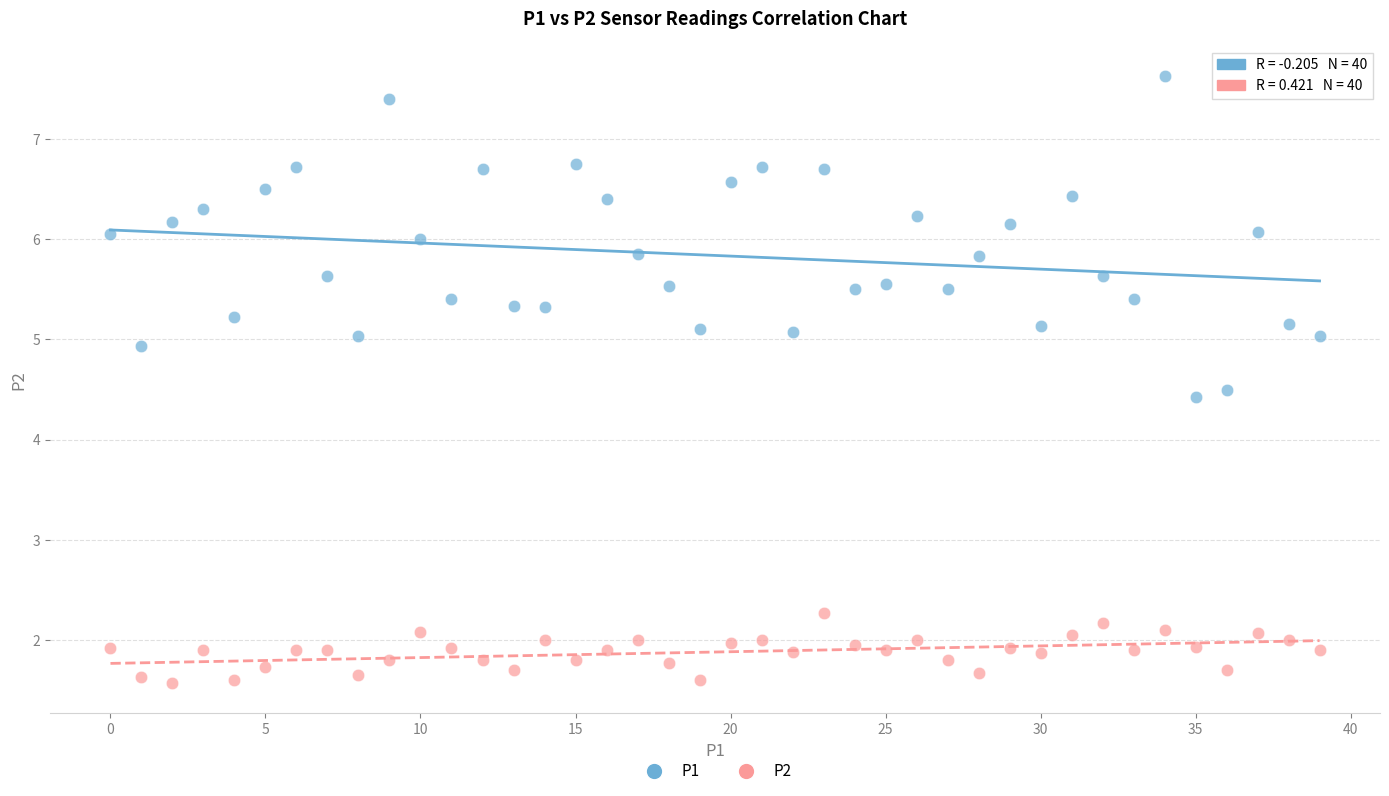

What are all the series names shown in the legend?

P1, P2